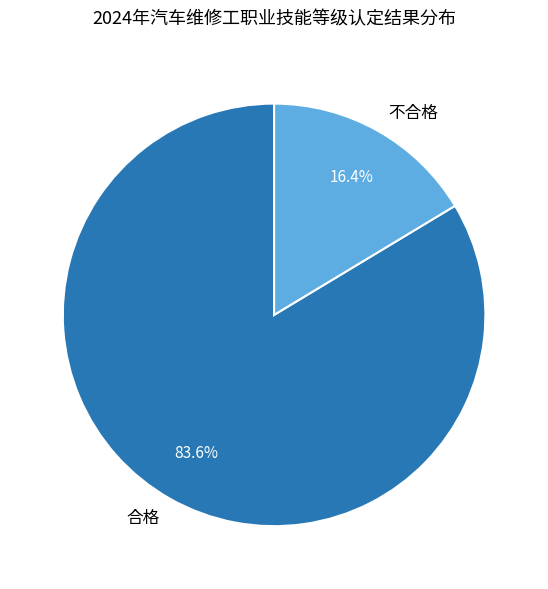

Is the sum of 合格 and 不合格 greater than half?

Yes